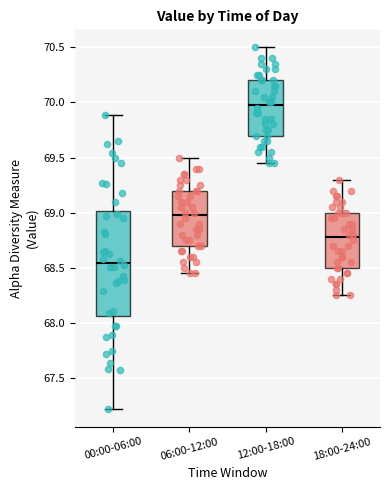

Comparing the boxes themselves (not the whiskers), which one is the tallest?

00:00-06:00